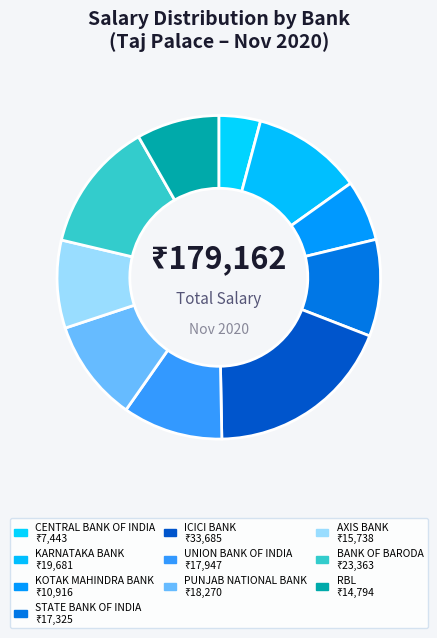

True or false: CENTRAL BANK OF INDIA accounts for 1% of the total.

False